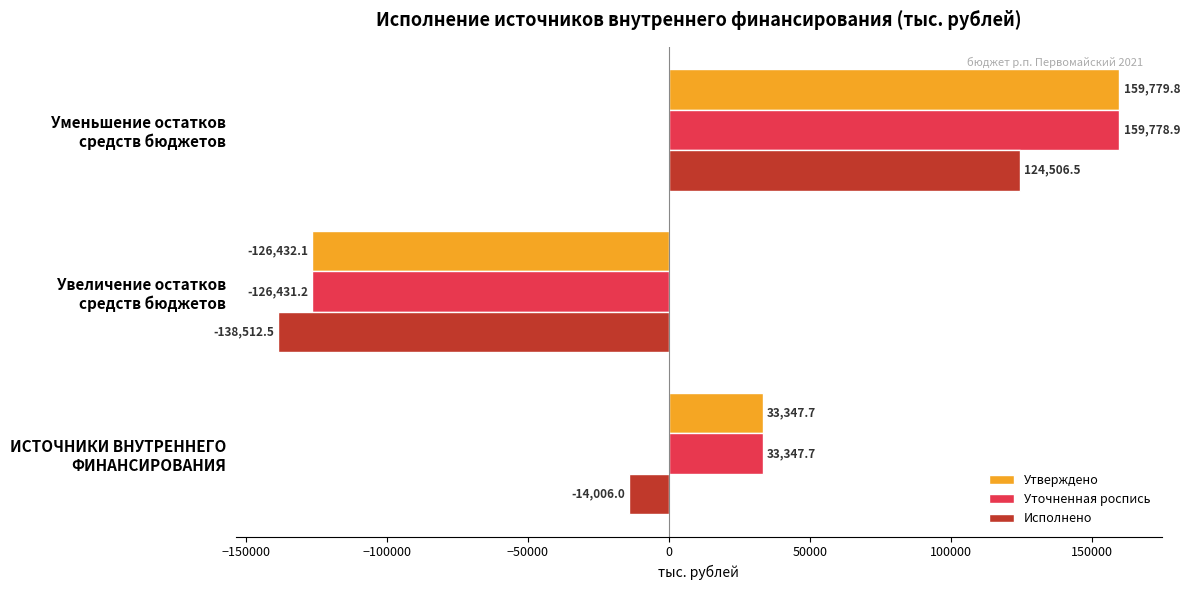

What is the sum of all Уточненная роспись values?

66695.4